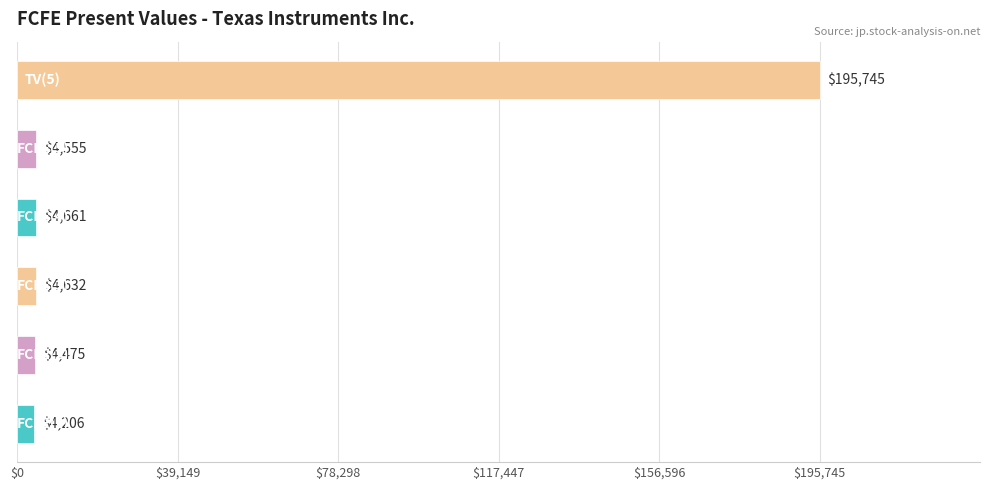

Reading bottom to top, transcribe all the data shown in this chart.

4206	4475	4632	4661	4555	195745